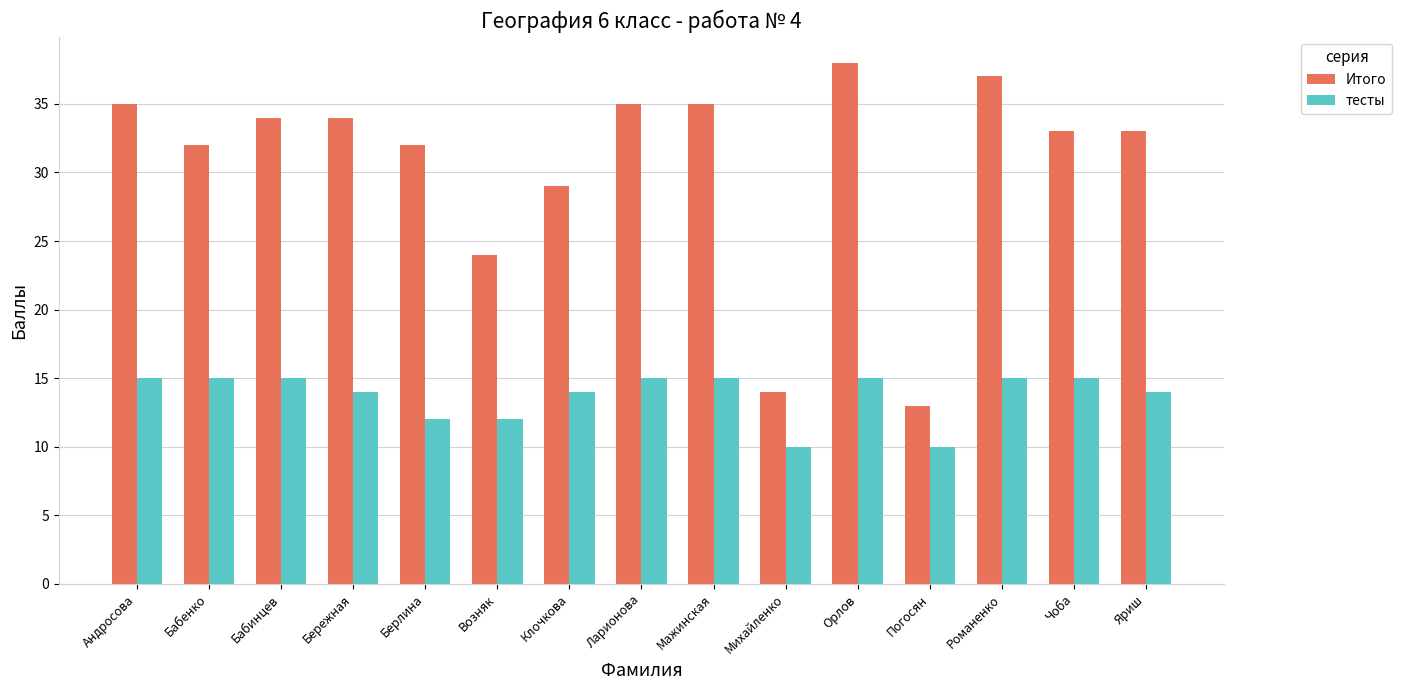

The value of тесты at Ларионова is 24. True or false?

False